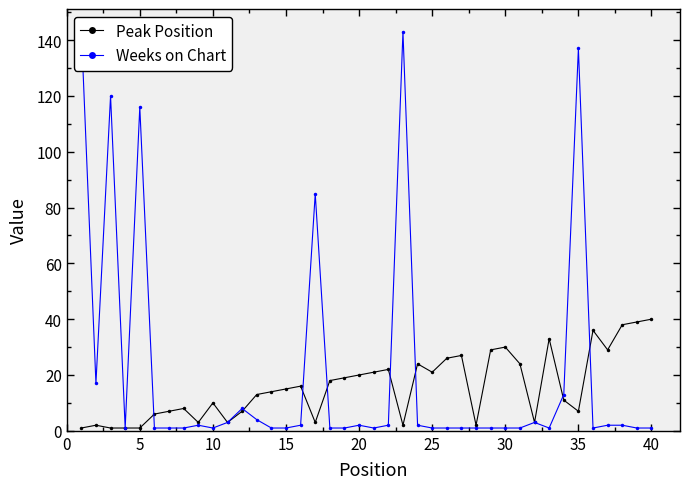

What is the difference between the maximum and minimum values in the Weeks on Chart series?

143